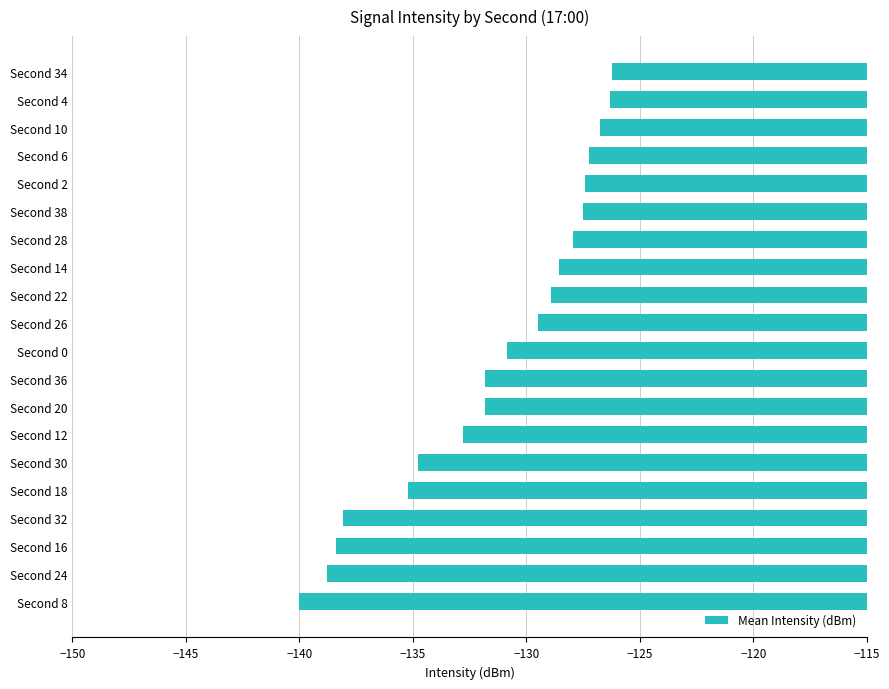

What is the minimum value shown in the chart?

-140.0